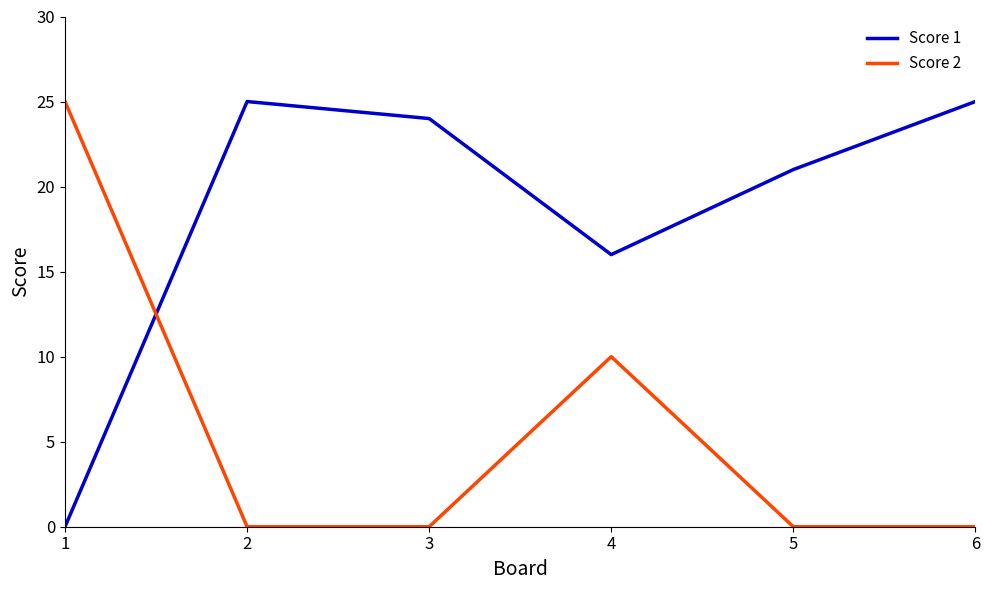

What is the highest value of the Score 2 series?

25